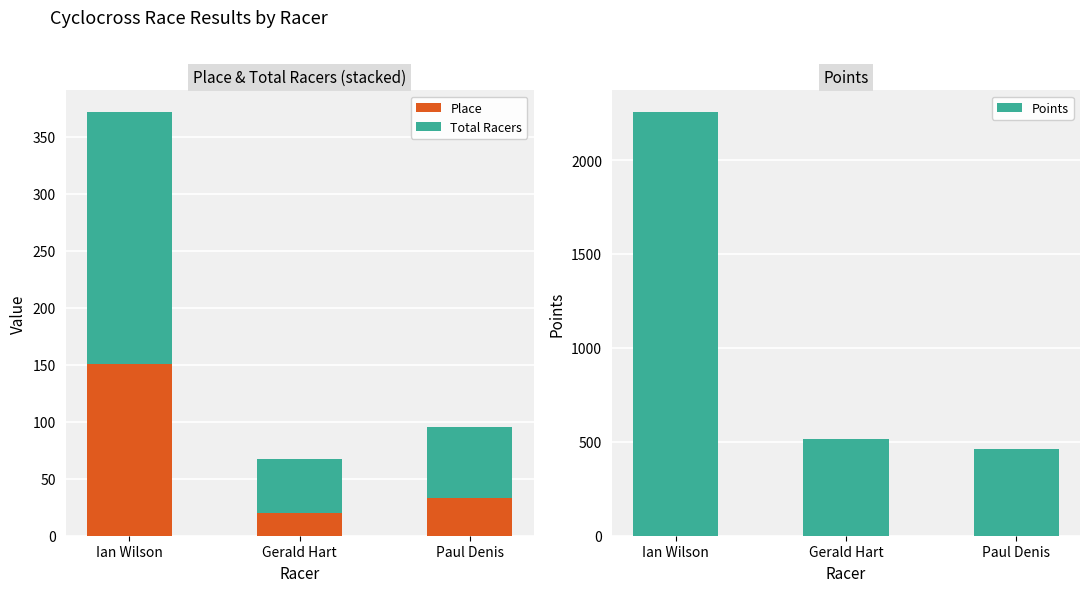

At which label does Points reach its peak?

Ian Wilson